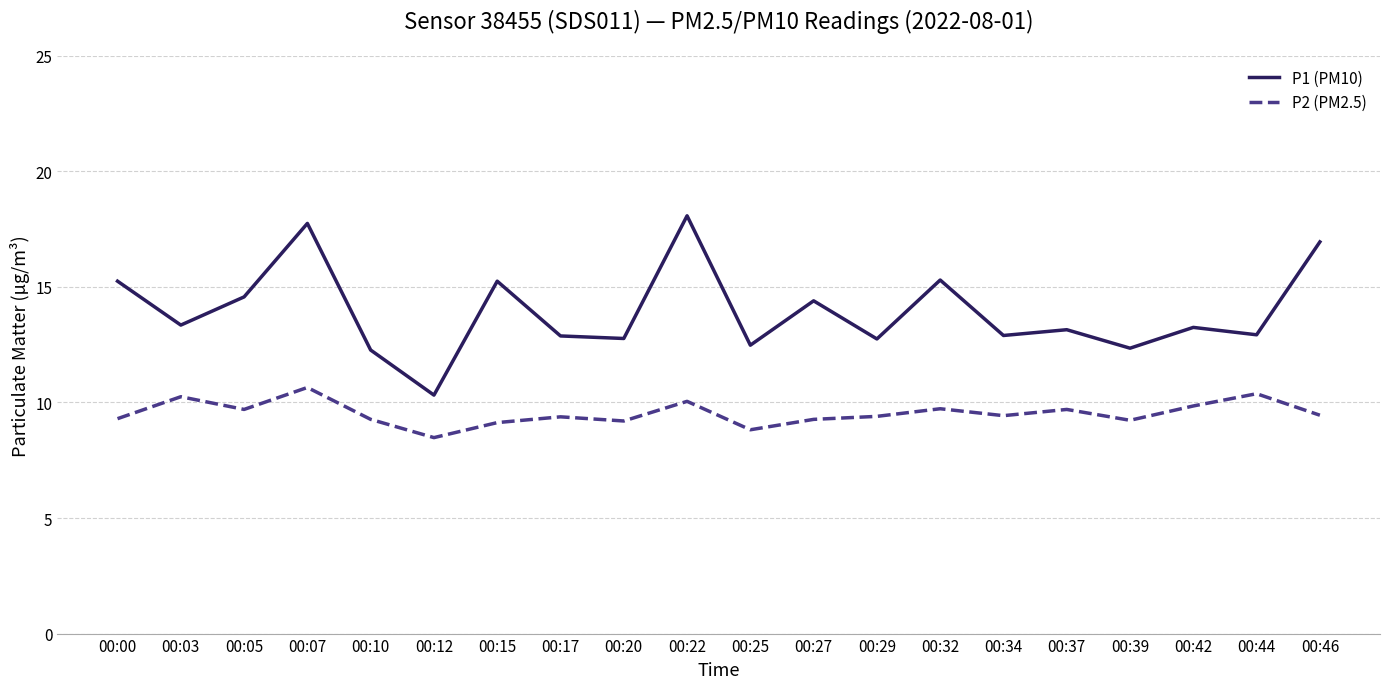

True or false: P1 (PM10) and P2 (PM2.5) intersect in this chart.

False